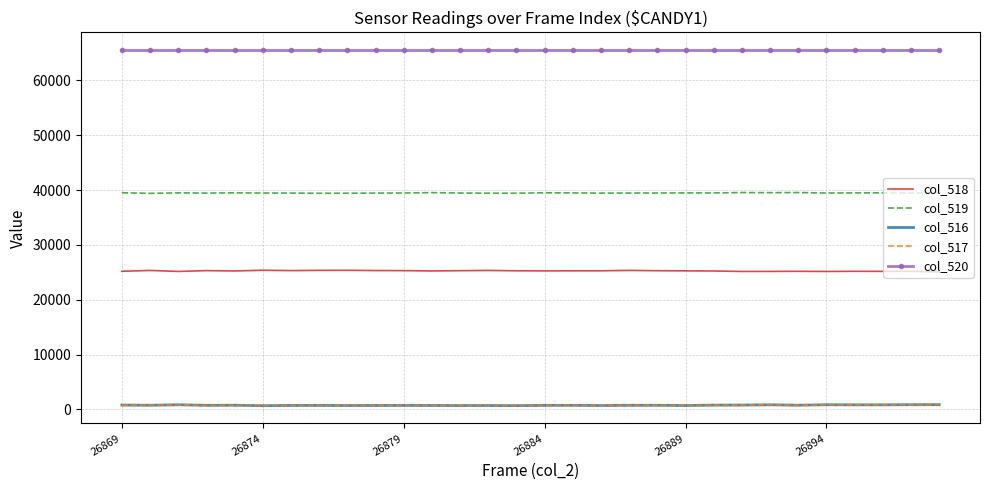

True or false: col_520 and col_516 cross at least once.

False